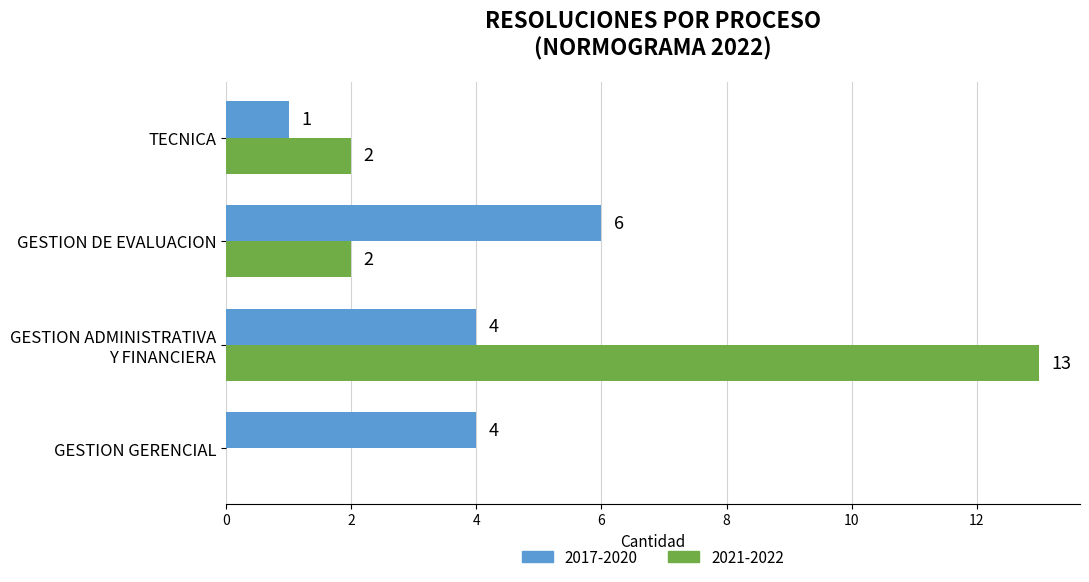

What is the maximum value shown in the chart?

13